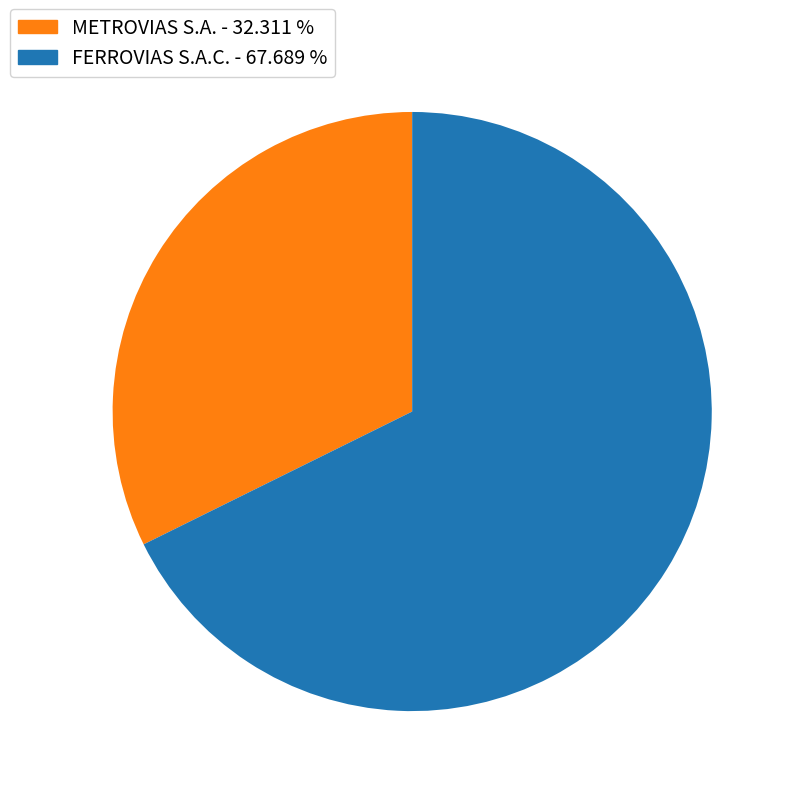

How many slices are in this pie chart?

2